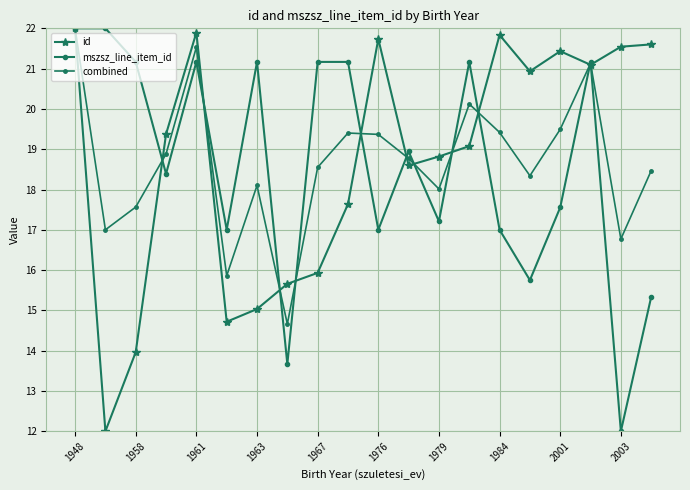

Count the number of categories in the chart.

20